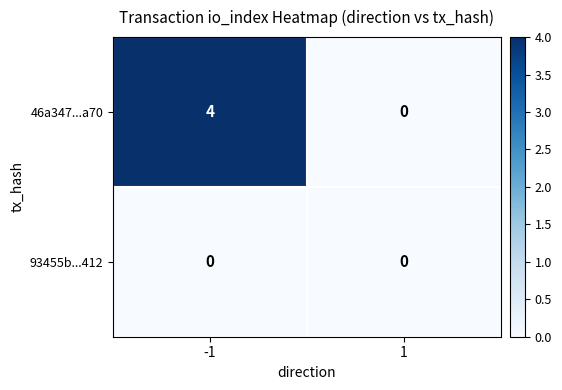

Between -1 and 1, which series saw the biggest shift?

46a347...a70